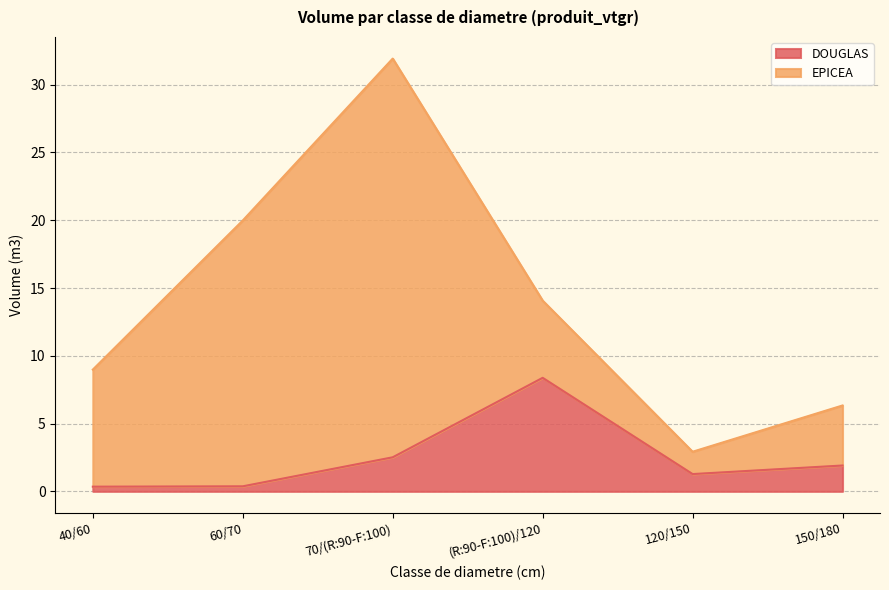

How many values are below 1?

2